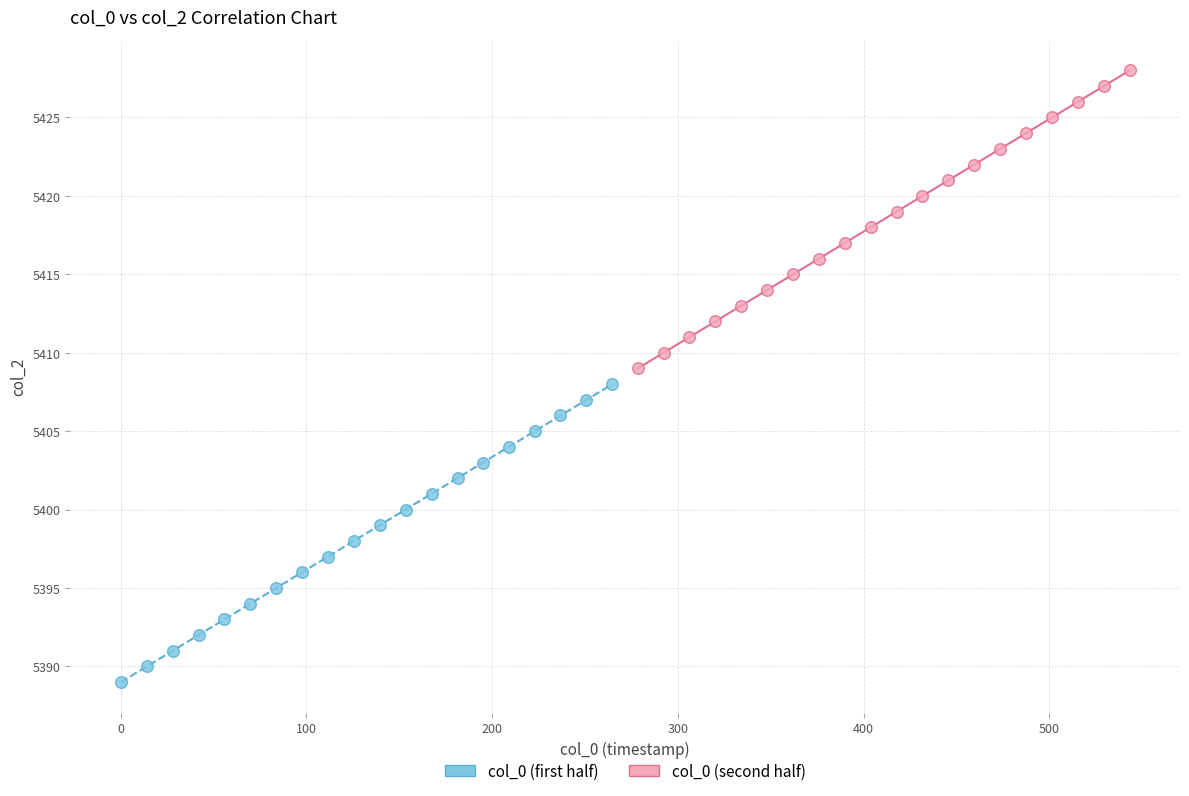

Which series contains the lowest Y value?

col_0 (first half)